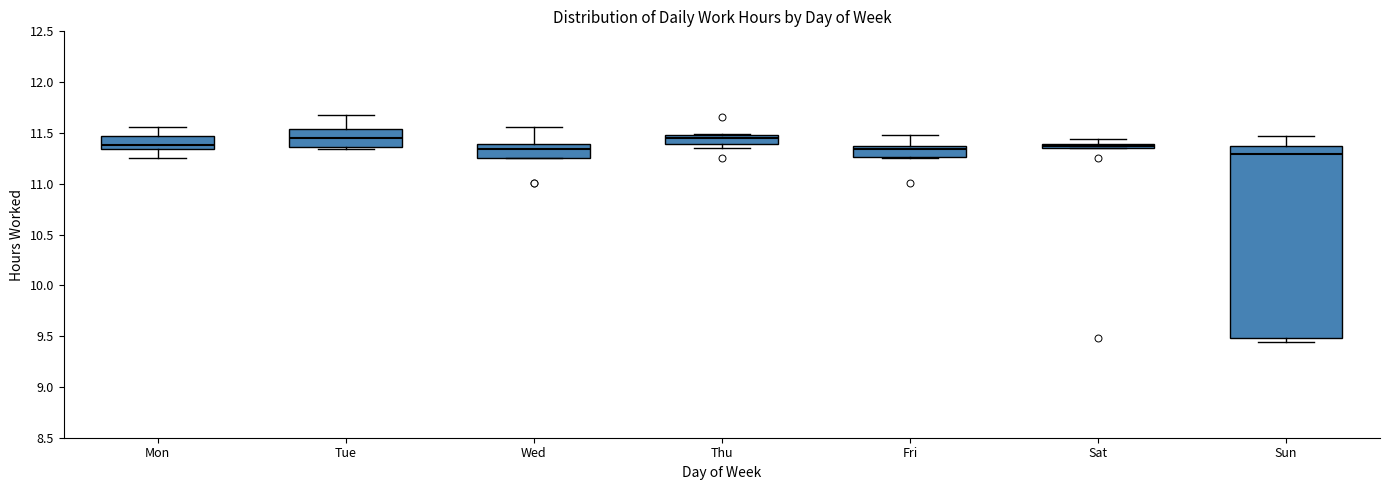

Where does the upper whisker of the box for Mon end on the y-axis? The values are not printed on the chart, so give them approximately, as read against the axis.

11.55